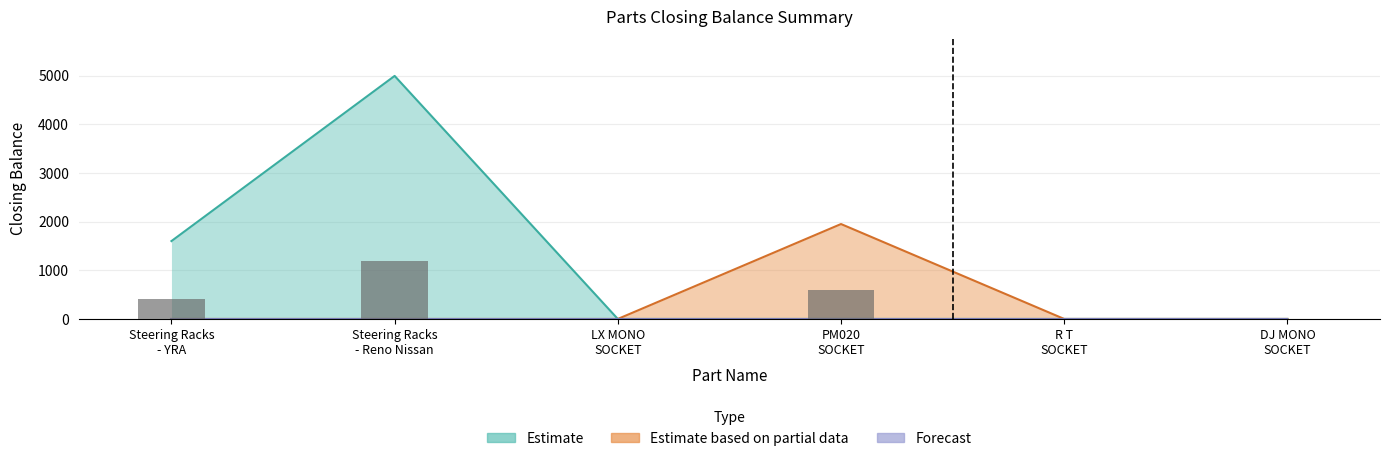

True or false: Estimate has a value of 699 at PM020 SOCKET.

False